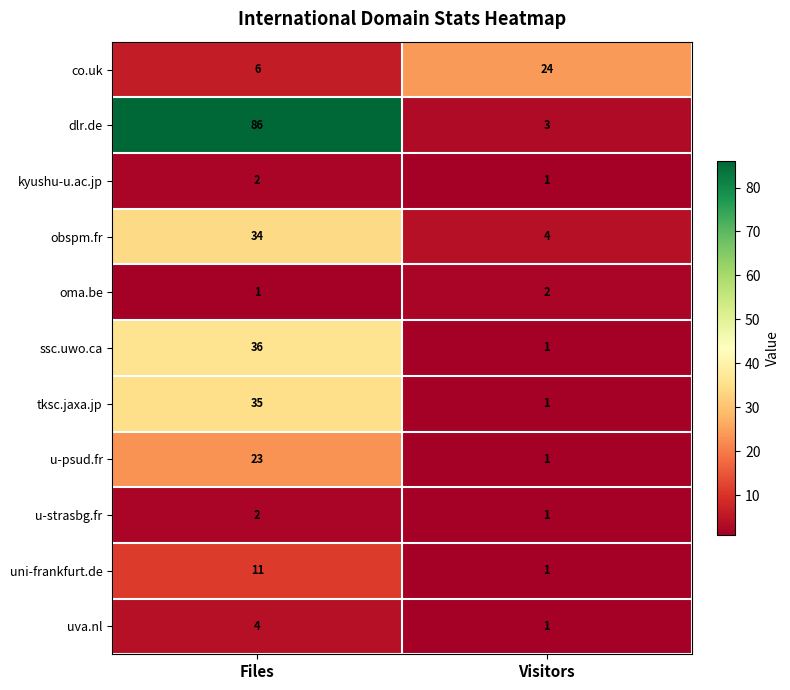

What is the difference between the highest and lowest values at Files?

85